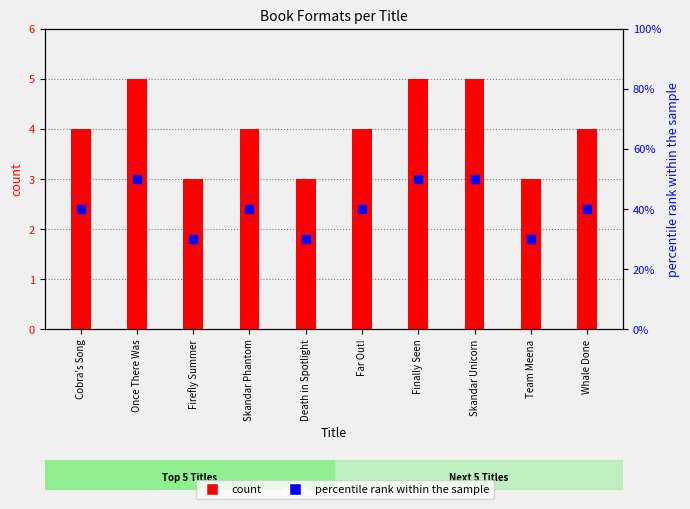

Which series has the largest Y range (max minus min)?

percentile rank within the sample